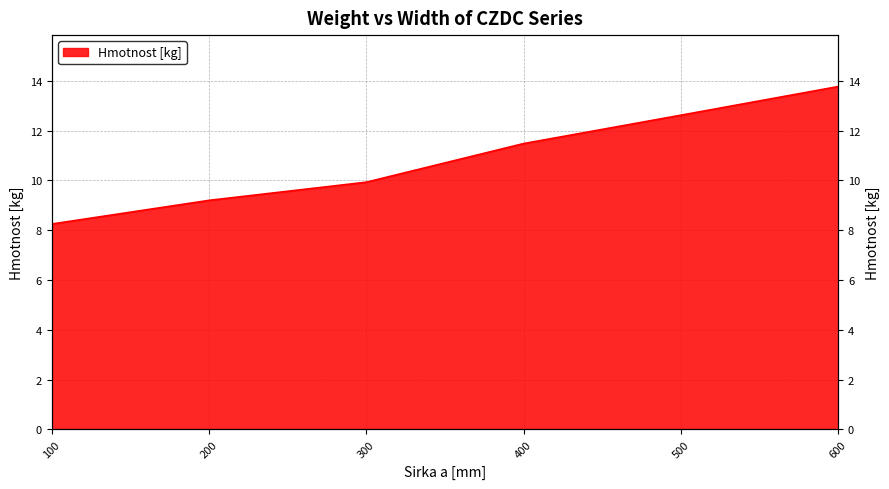

What is the approximate value at 200?

9.2